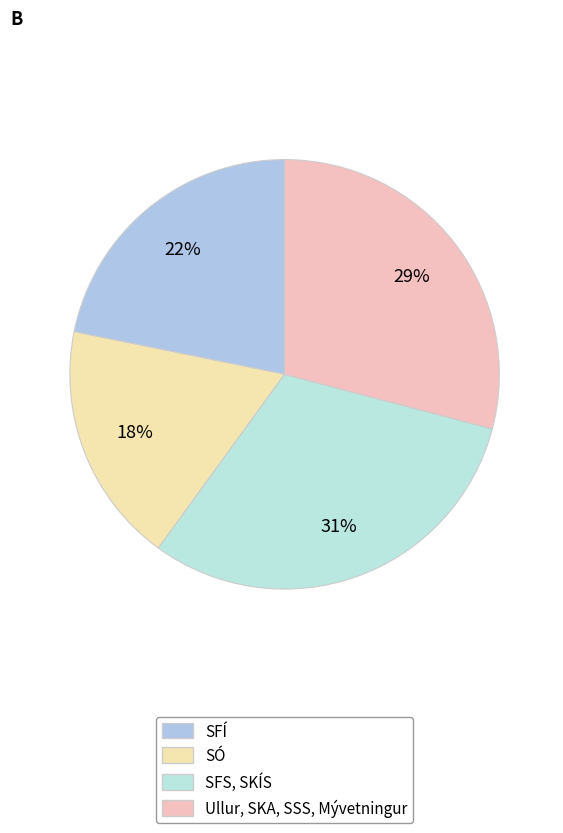

How many slices are in this pie chart?

4